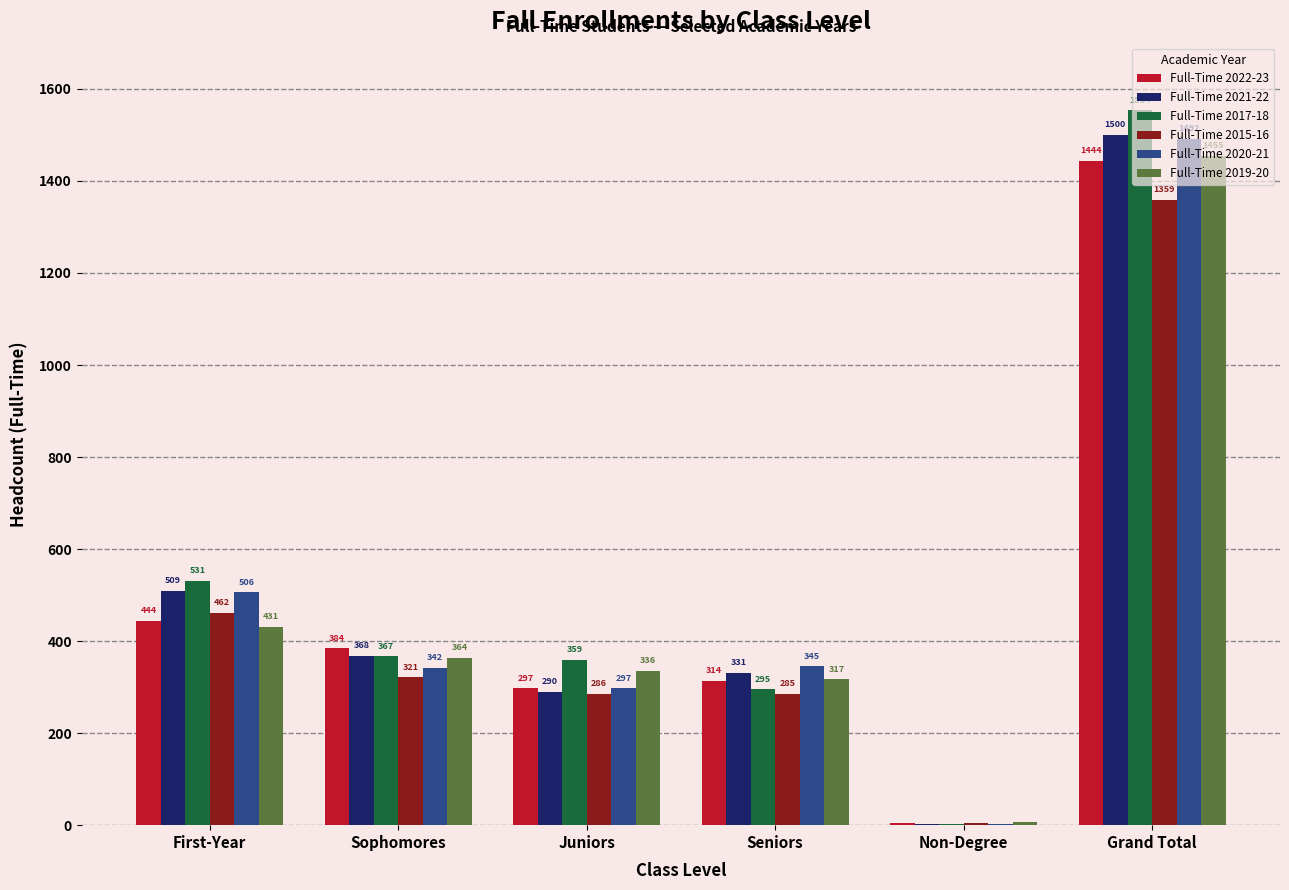

Where does the Full-Time 2021-22 series first go above 368?

First-Year